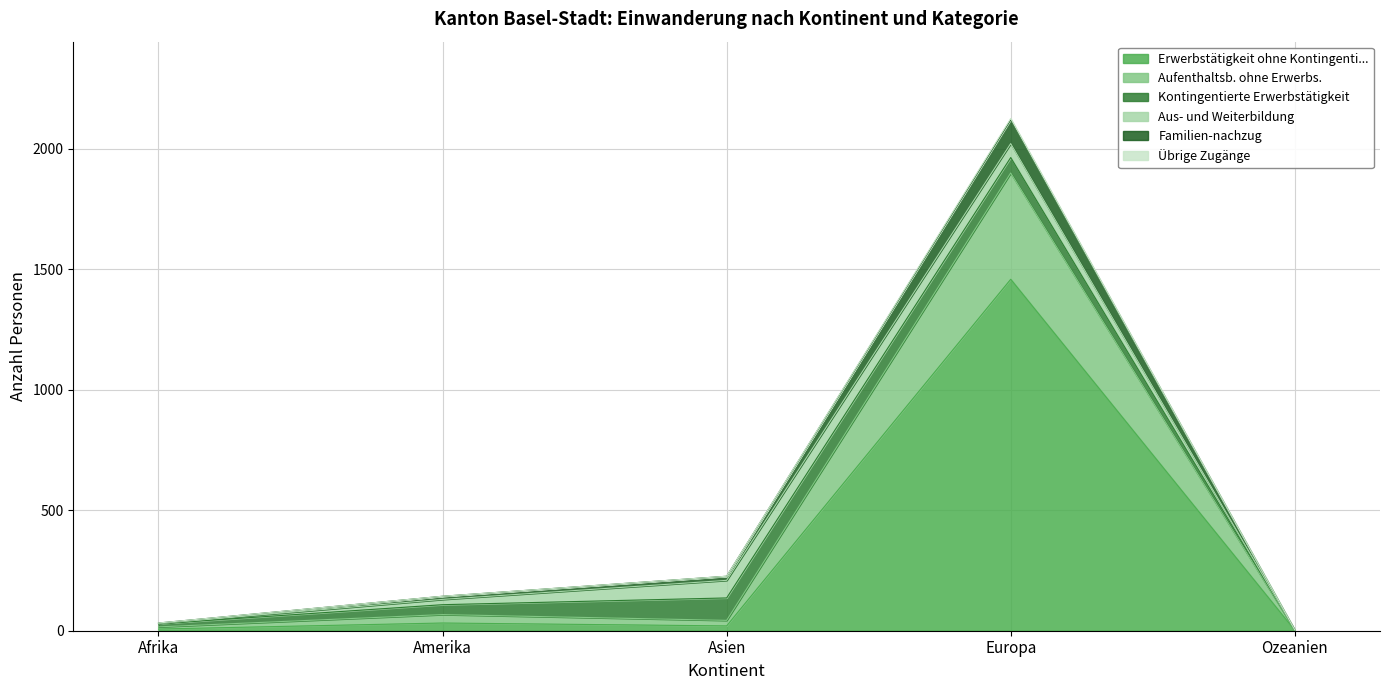

At which category is the sum across all series the highest?

Europa